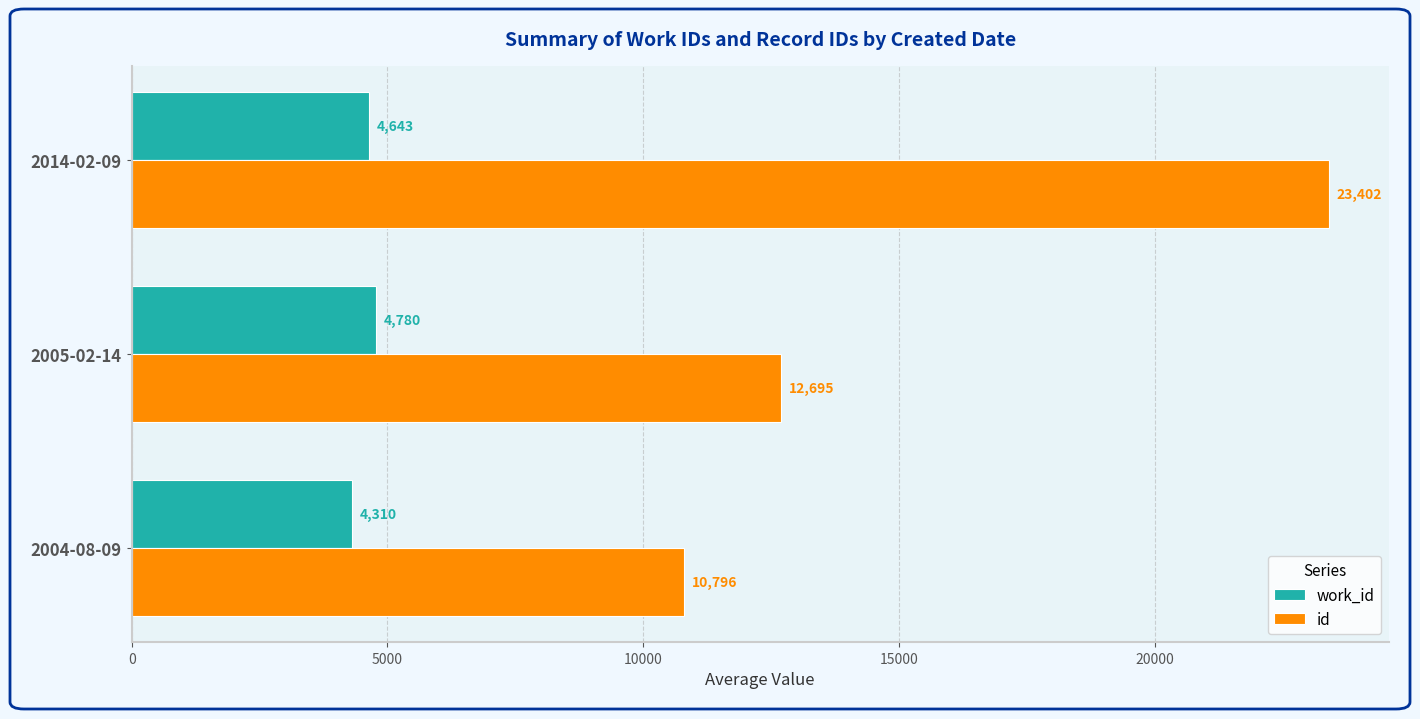

Rank the categories by work_id value from highest to lowest.

2005-02-14, 2014-02-09, 2004-08-09